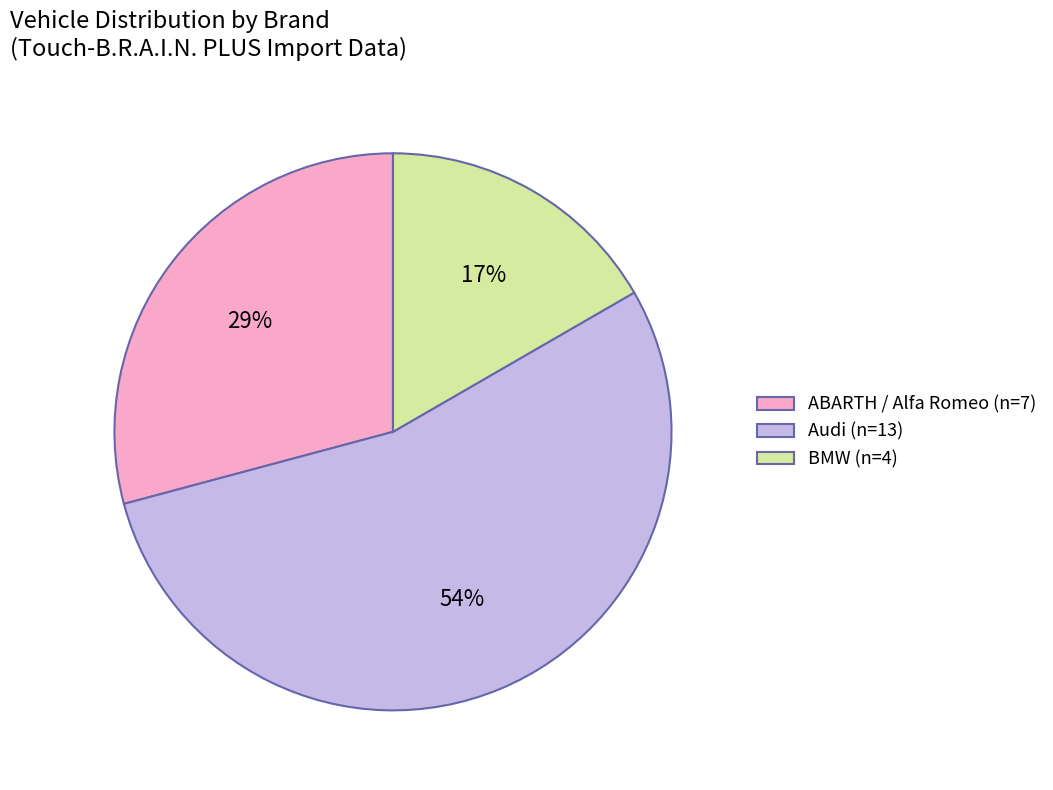

Which slice is the smallest?

BMW (n=4)